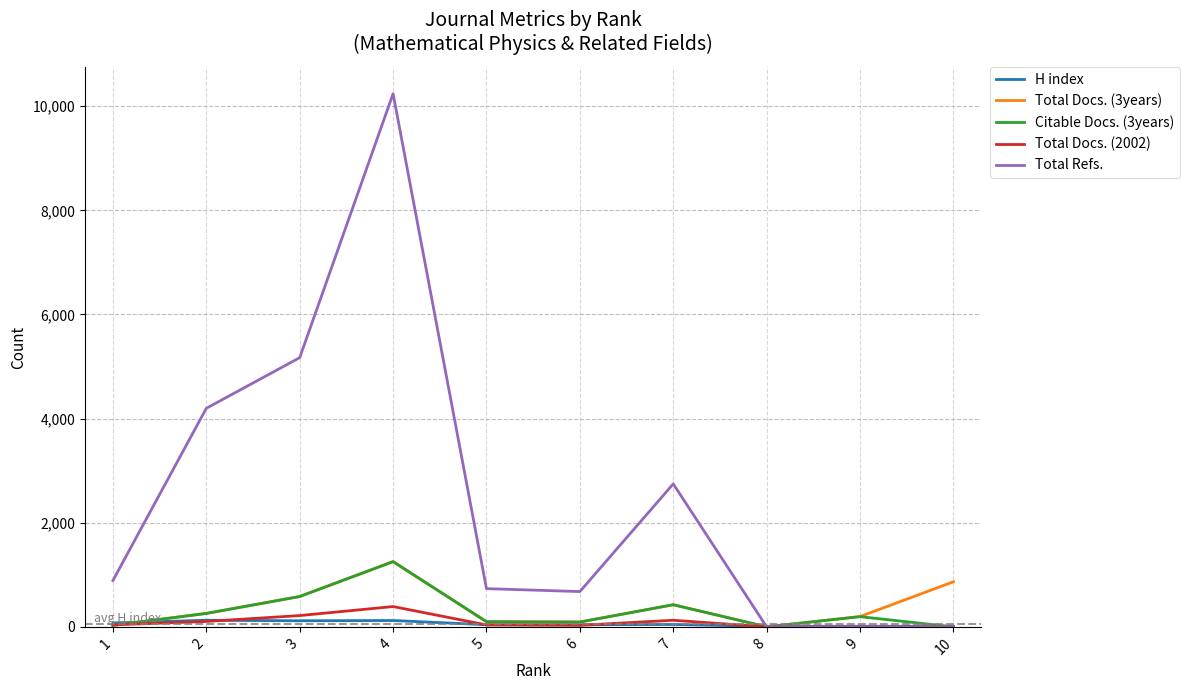

What is the maximum value for Total Refs.?

10241